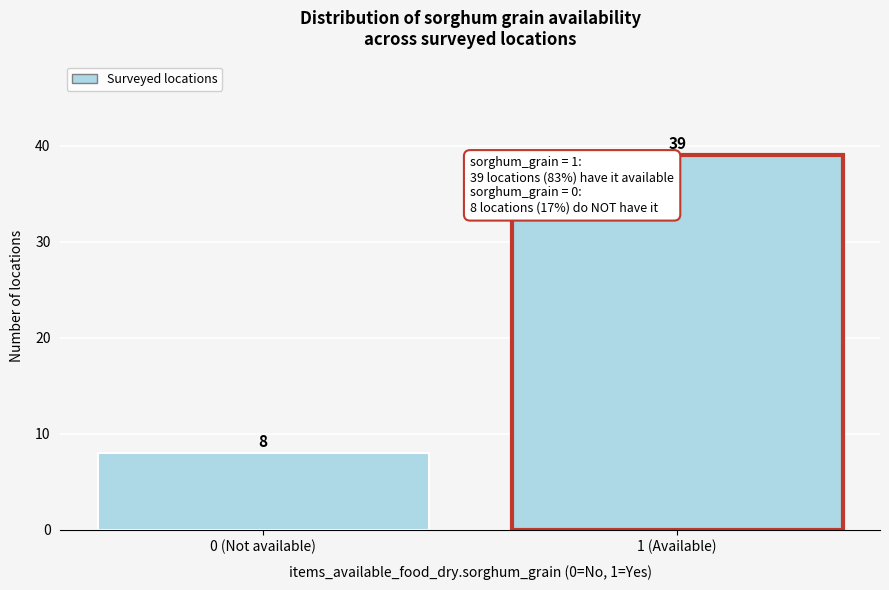

Reading left to right, list all the values displayed in this chart.

0 (Not available)=8	1 (Available)=39